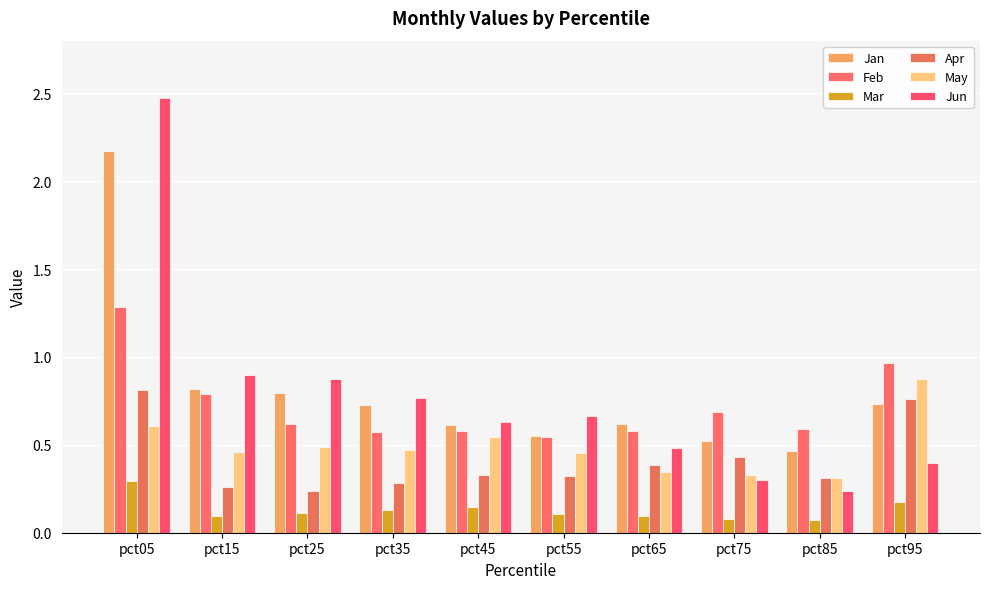

What value does the May series have at pct15?

0.5